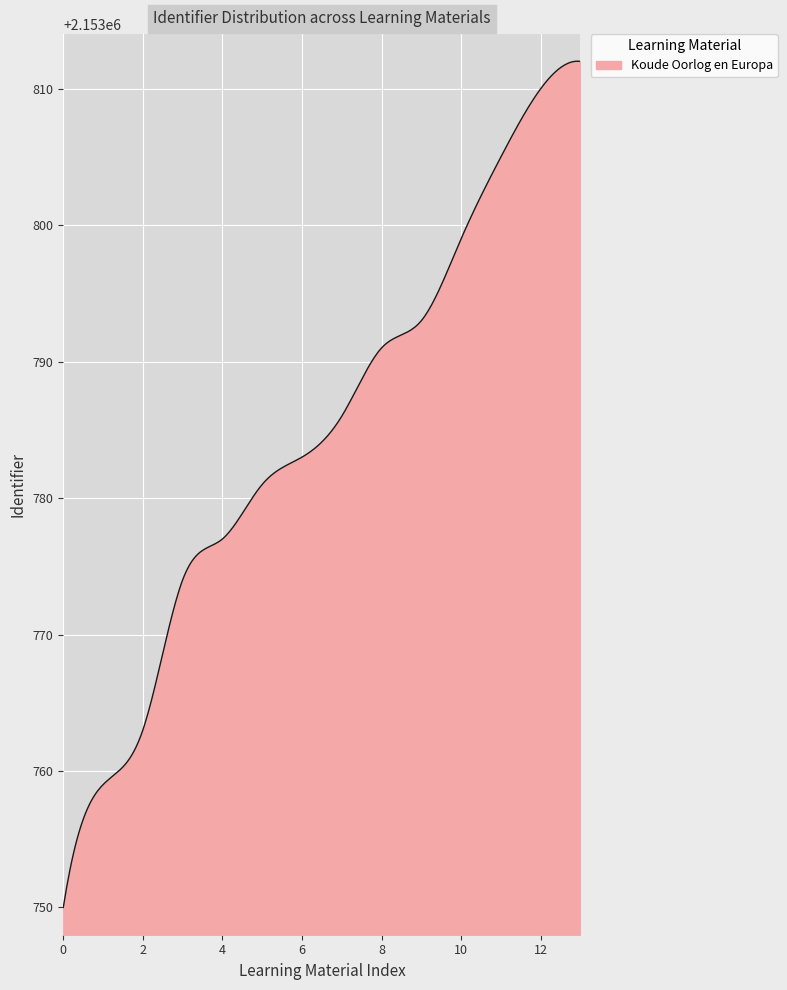

What is the maximum value shown in the chart?

2153812.0